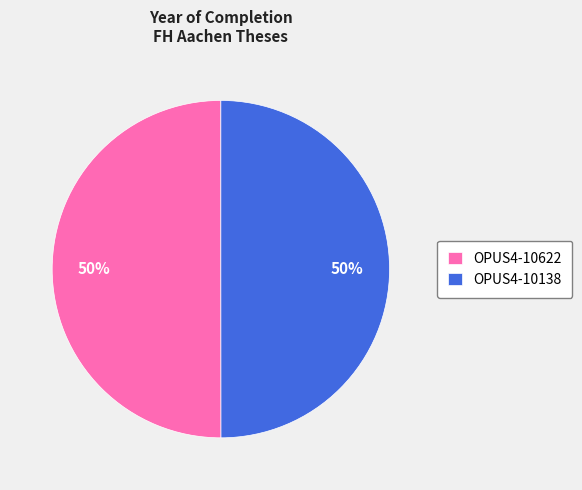

What percentage is the OPUS4-10622 slice, to the nearest percent?

50%